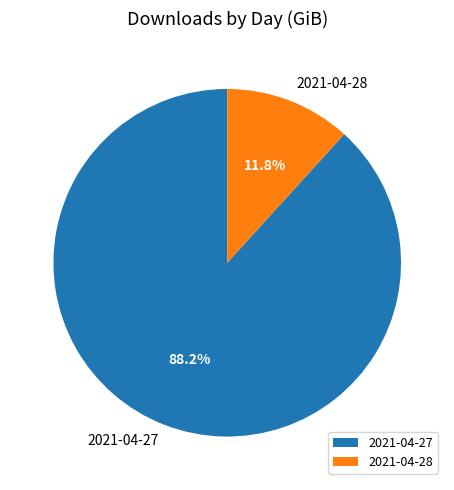

Rank the categories by value from lowest to highest.

2021-04-28, 2021-04-27